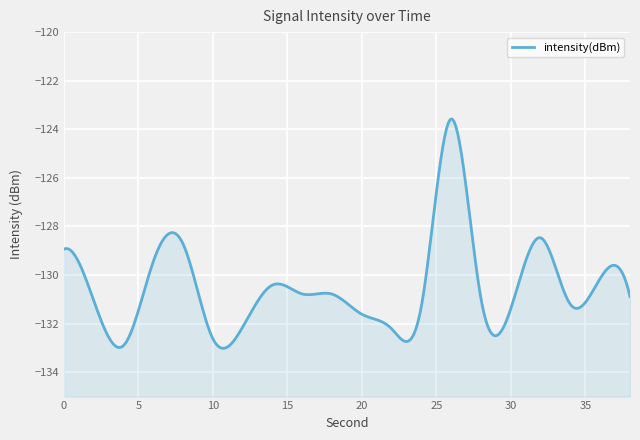

How many interior local valleys (lower than both neighbors) does the data have?

5